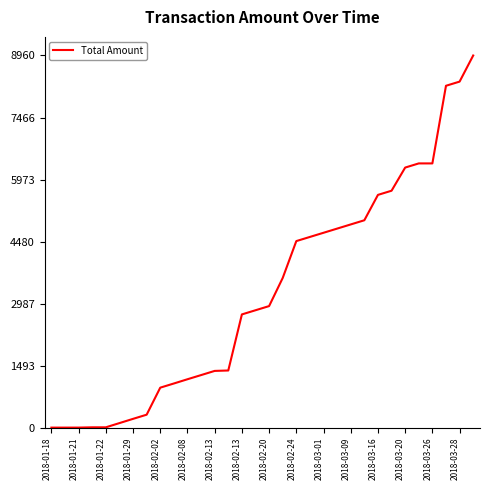

What is the difference between the maximum and minimum values?

8958.6